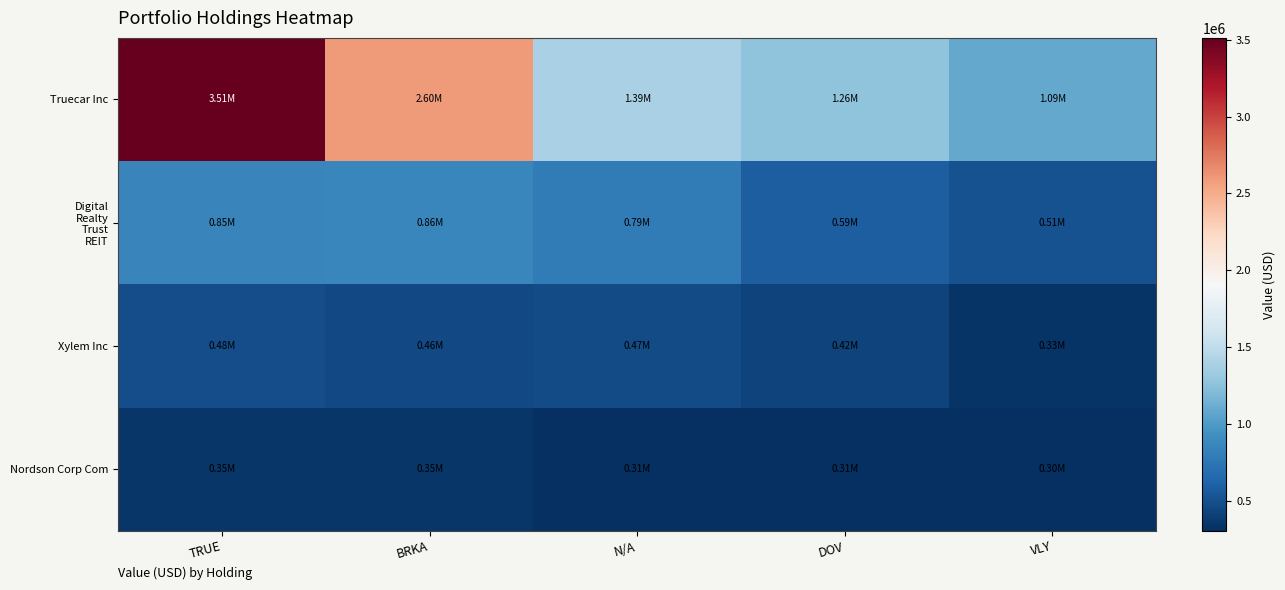

Which series has the largest total across all categories?

Truecar Inc